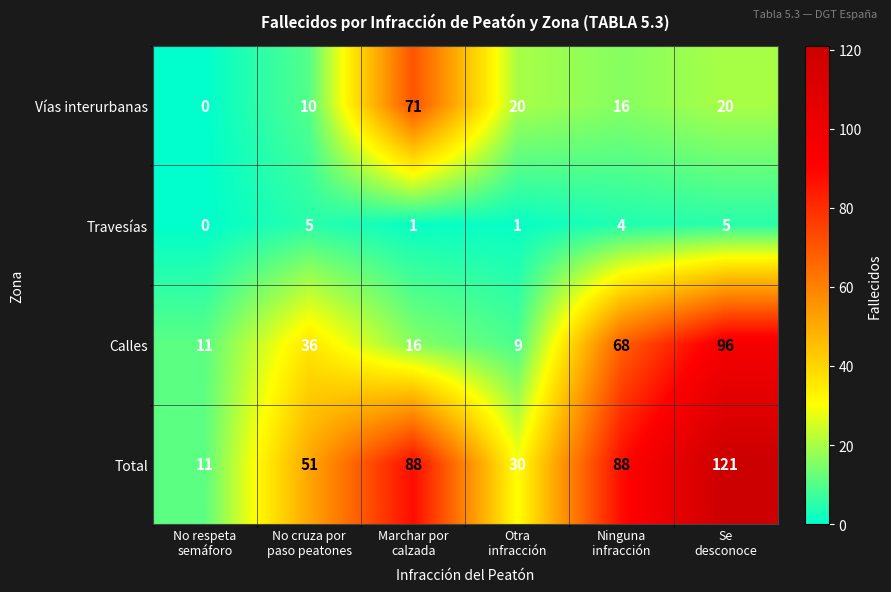

Reading right to left, what are all the values shown in this chart?

Vías interurbanas: 20	16	20	71	10	0
Travesías: 5	4	1	1	5	0
Calles: 96	68	9	16	36	11
Total: 121	88	30	88	51	11